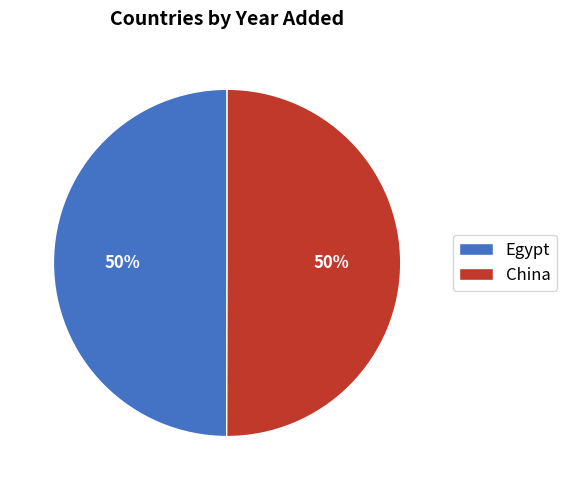

To the nearest percent, what portion does China represent?

50%